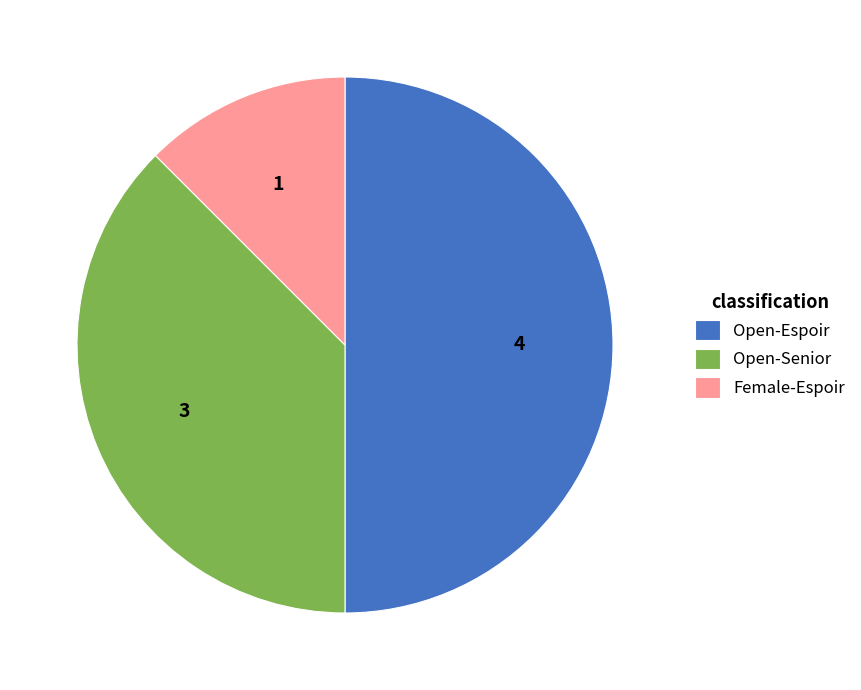

Is the sum of Female-Espoir and Open-Espoir greater than half?

Yes